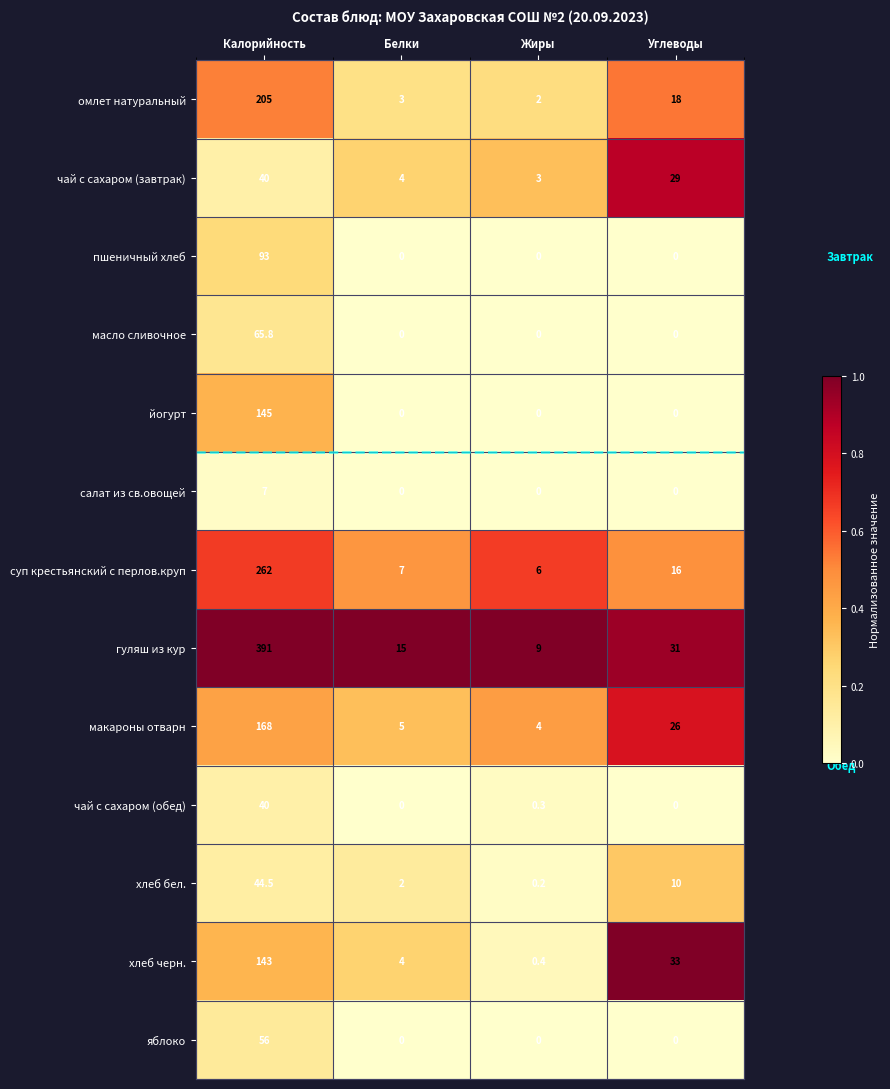

At which category is the sum across all series the highest?

Калорийность